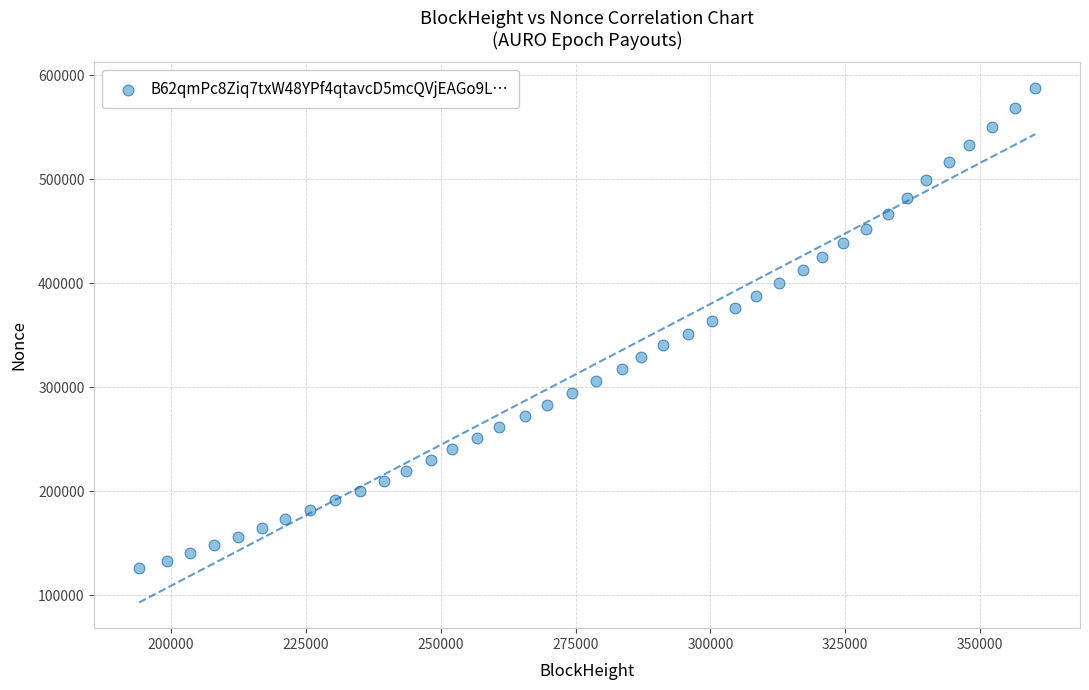

What is the range of Y values (max minus min)?

461521